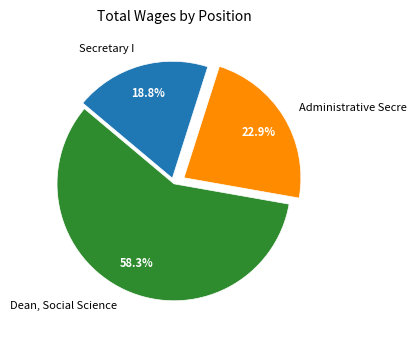

Does Dean, Social Science account for over 50% of the chart?

Yes